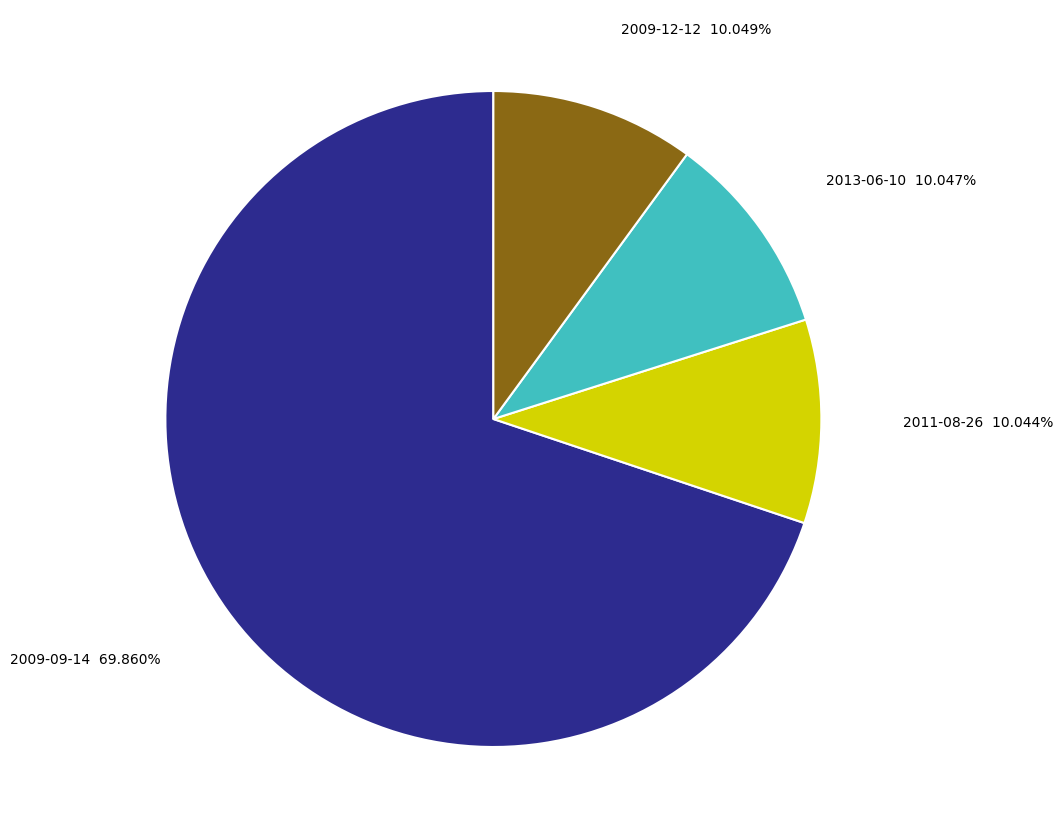

Is there a majority slice in this chart?

Yes